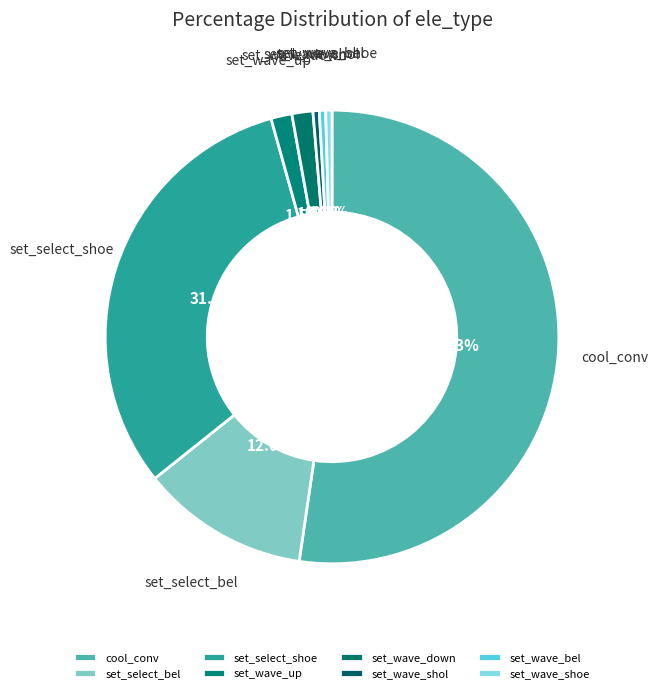

Is the sum of set_wave_down and cool_conv greater than half?

Yes